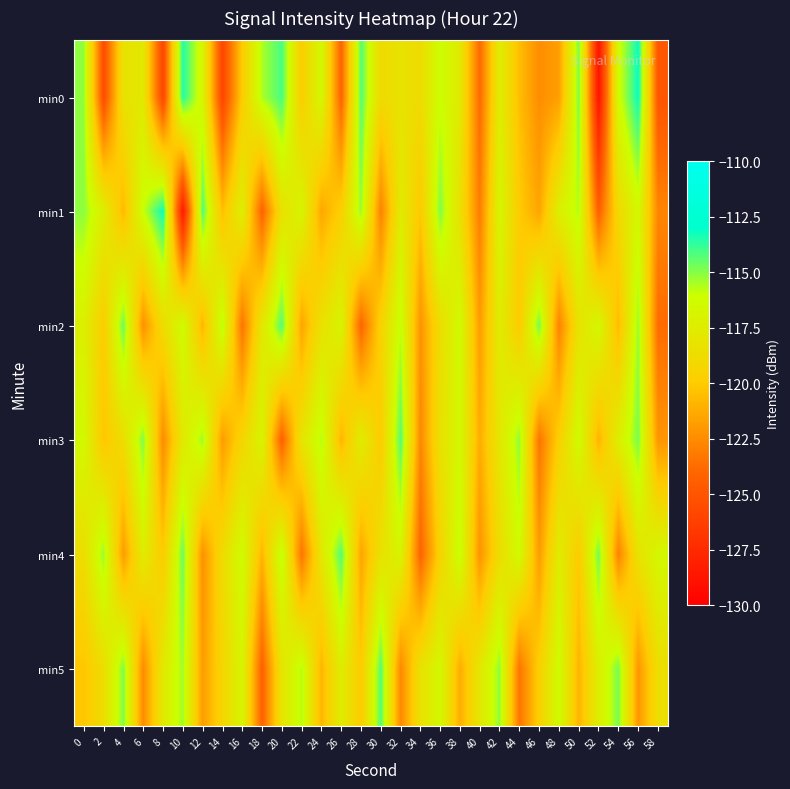

What is the spread (max minus min) of values at 54?

8.1